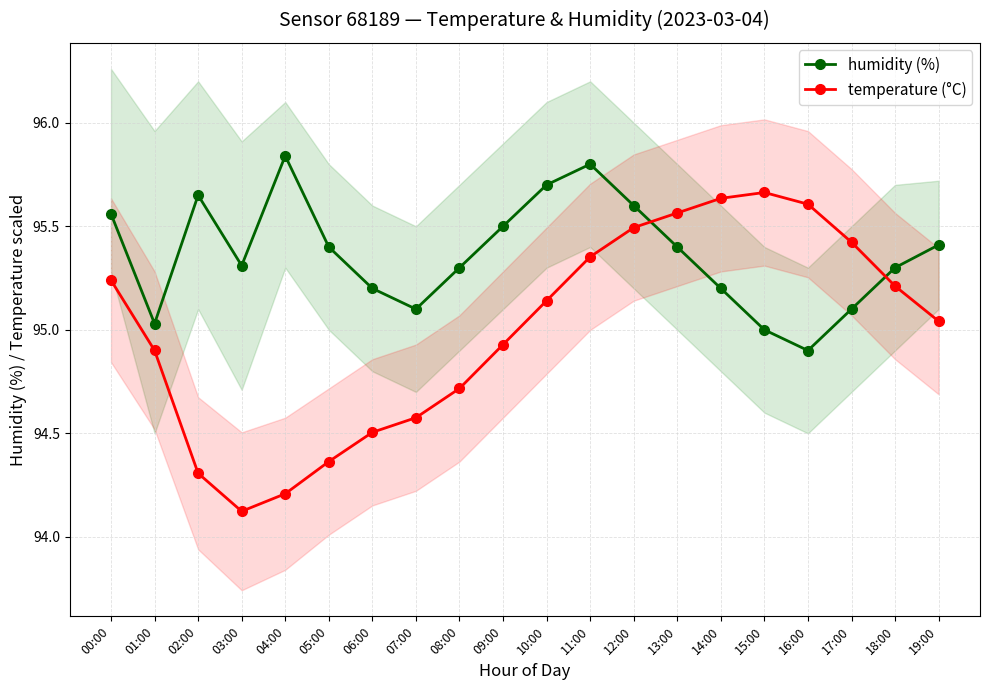

Reading right to left, transcribe all the data shown in this chart.

humidity (%): 19:00=95.4	18:00=95.3	17:00=95.1	16:00=94.9	15:00=95.0	14:00=95.2	13:00=95.4	12:00=95.6	11:00=95.8	10:00=95.7	09:00=95.5	08:00=95.3	07:00=95.1	06:00=95.2	05:00=95.4	04:00=95.8	03:00=95.3	02:00=95.7	01:00=95.0	00:00=95.6
temperature (°C): 19:00=95.0	18:00=95.2	17:00=95.4	16:00=95.6	15:00=95.7	14:00=95.6	13:00=95.6	12:00=95.5	11:00=95.4	10:00=95.1	09:00=94.9	08:00=94.7	07:00=94.6	06:00=94.5	05:00=94.4	04:00=94.2	03:00=94.1	02:00=94.3	01:00=94.9	00:00=95.2